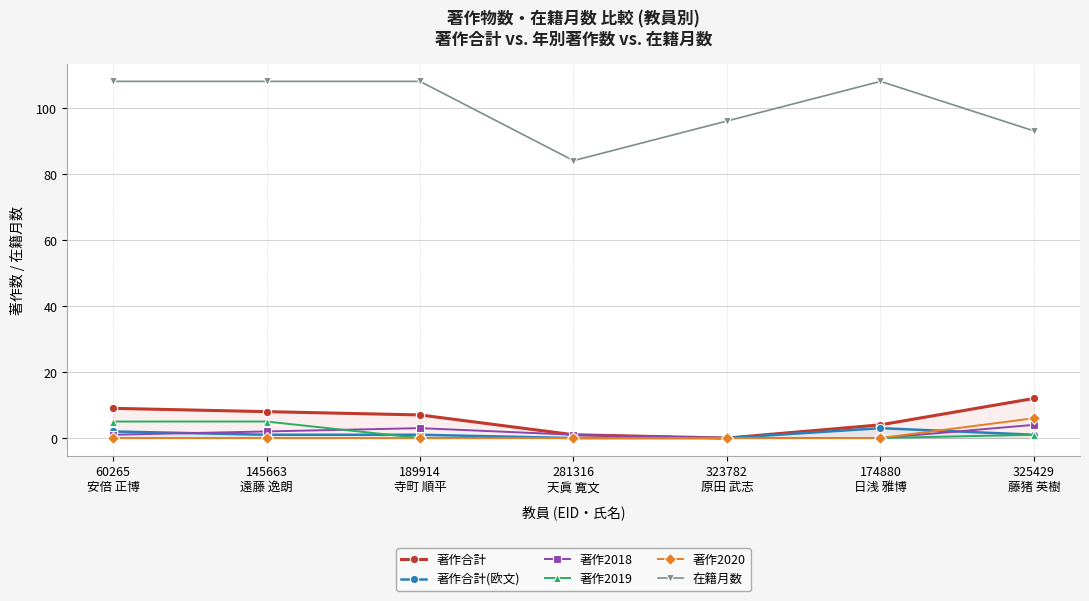

What is the difference between the highest and lowest values at 323782
原田 武志?

96